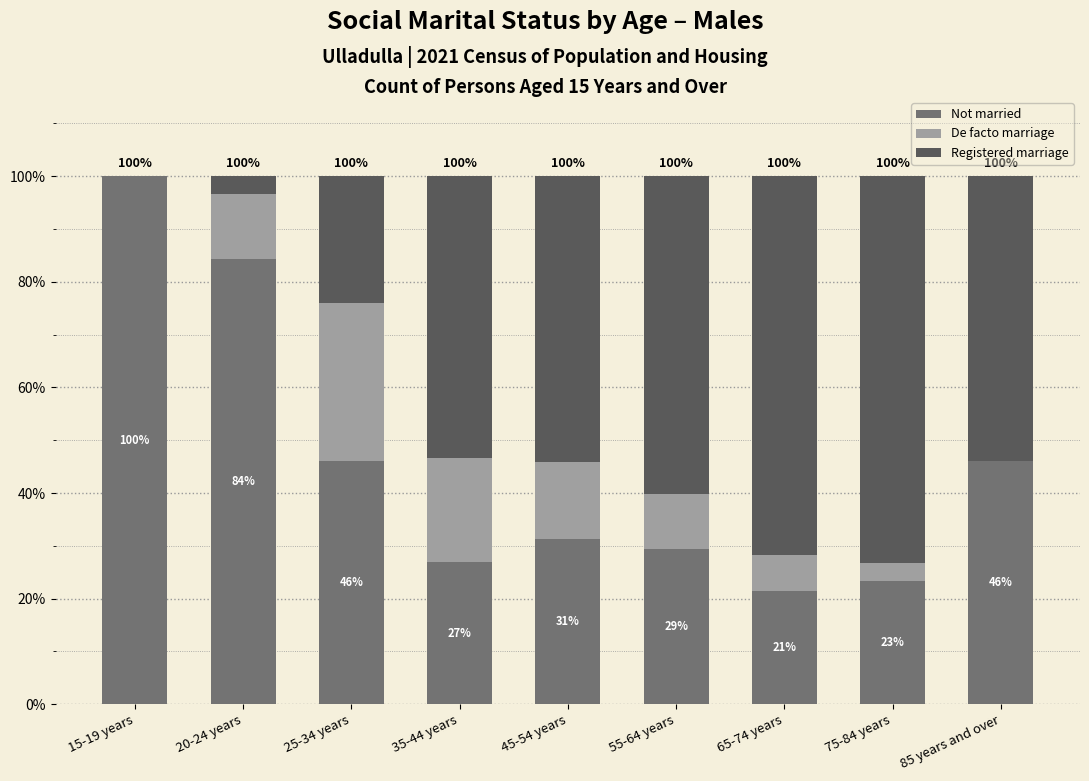

At which label does Not married first exceed 31?

15-19 years